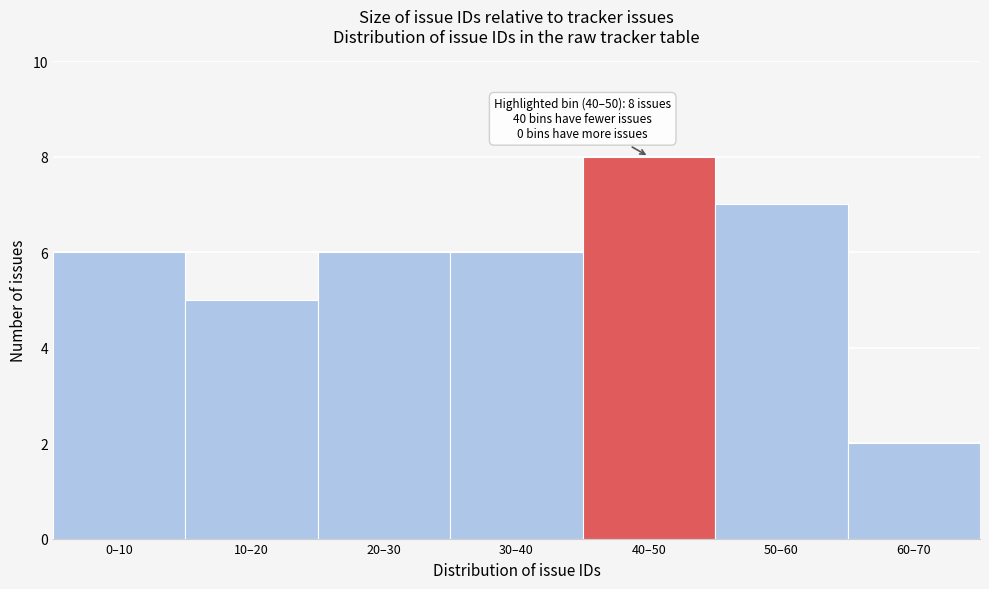

Reading left to right, transcribe all the data shown in this chart.

6	5	6	6	8	7	2